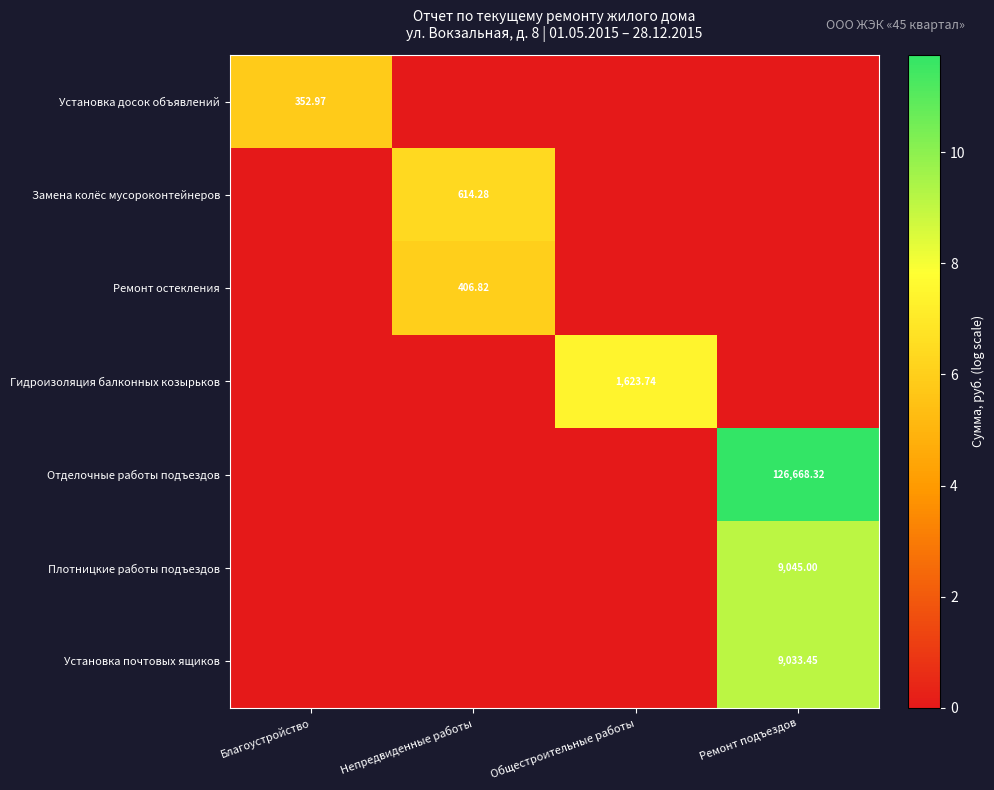

True or false: Замена колёс мусороконтейнеров has a value of 0.0 at Общестроительные работы.

True